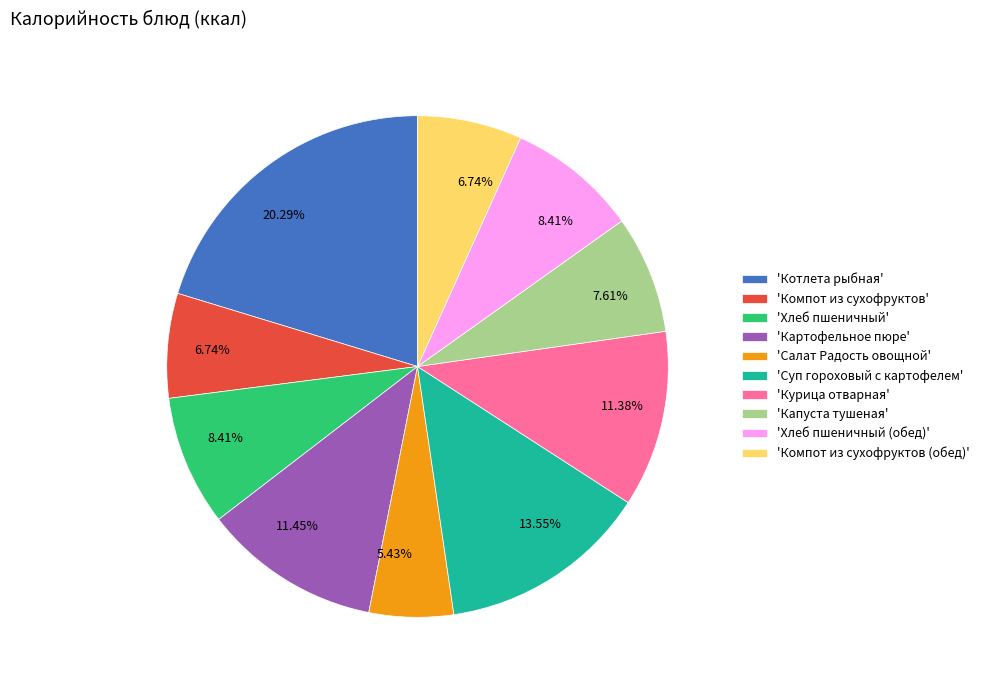

Which slice is the largest?

'Котлета рыбная'